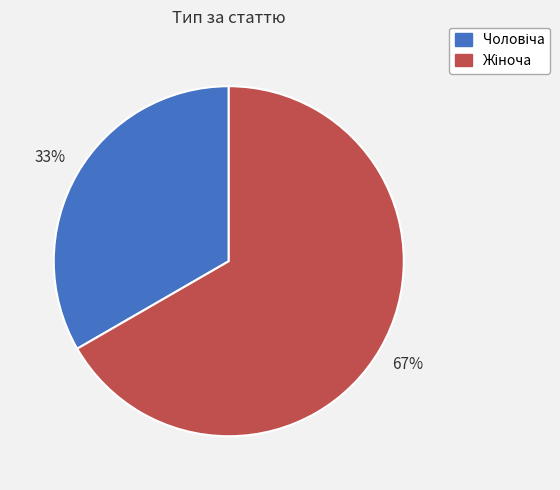

Count the number of slices in the pie.

2